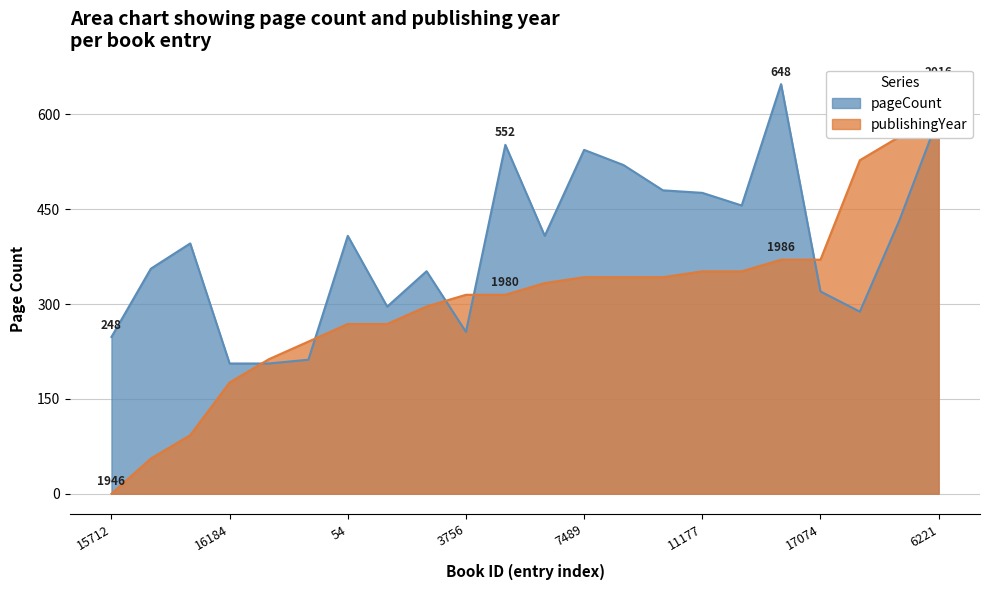

At which category is the sum across all series the highest?

6221